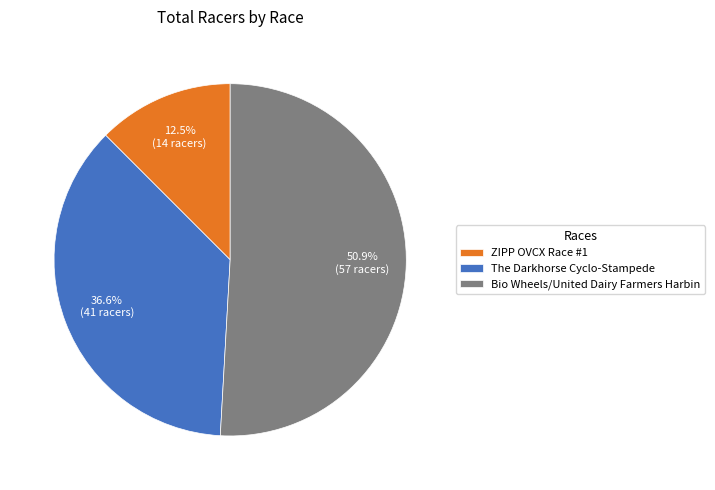

To the nearest percent, what percentage of the pie is The Darkhorse Cyclo-Stampede?

37%